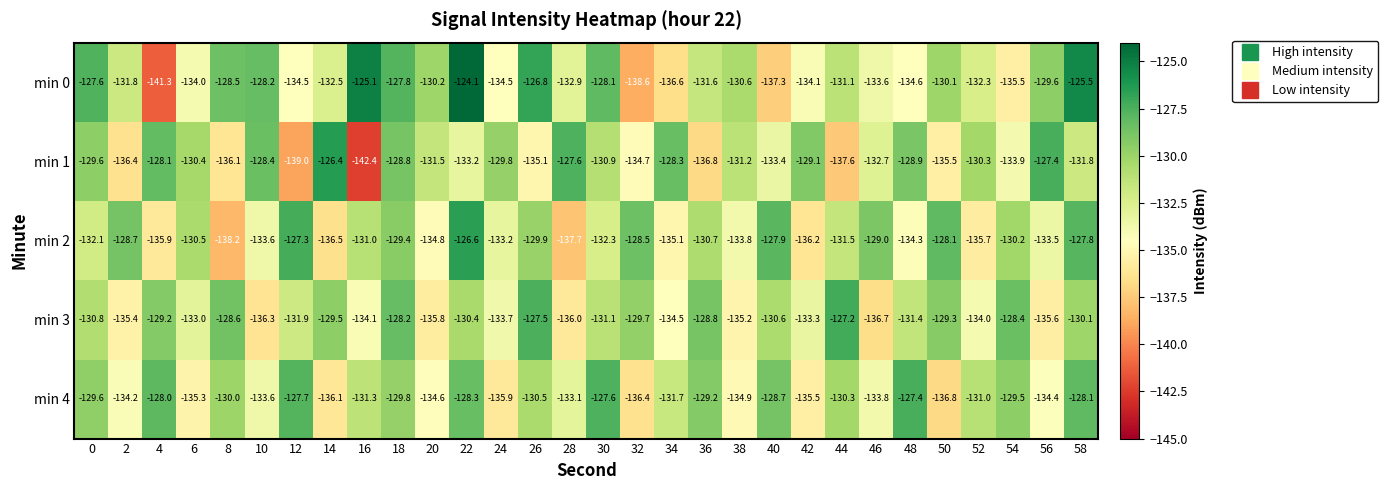

Is it true that min 4 equals -136.4 at 32?

True